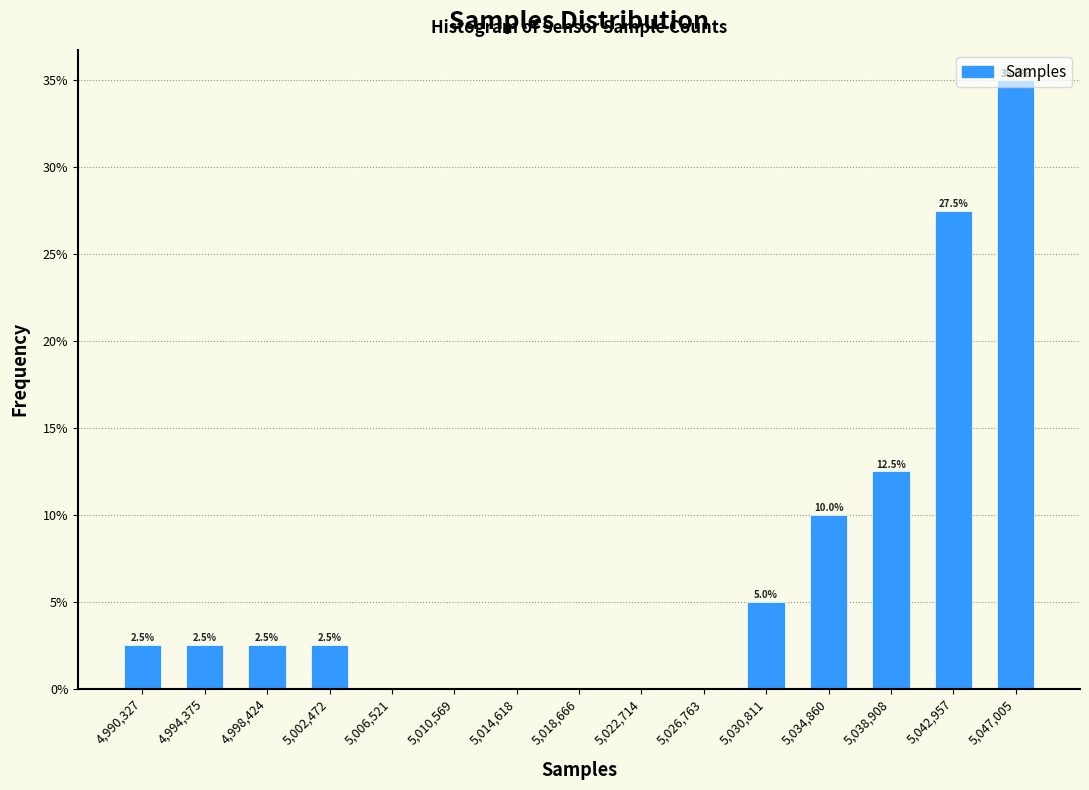

Which range on the x-axis has the tallest bar?

5045000 to 5049000